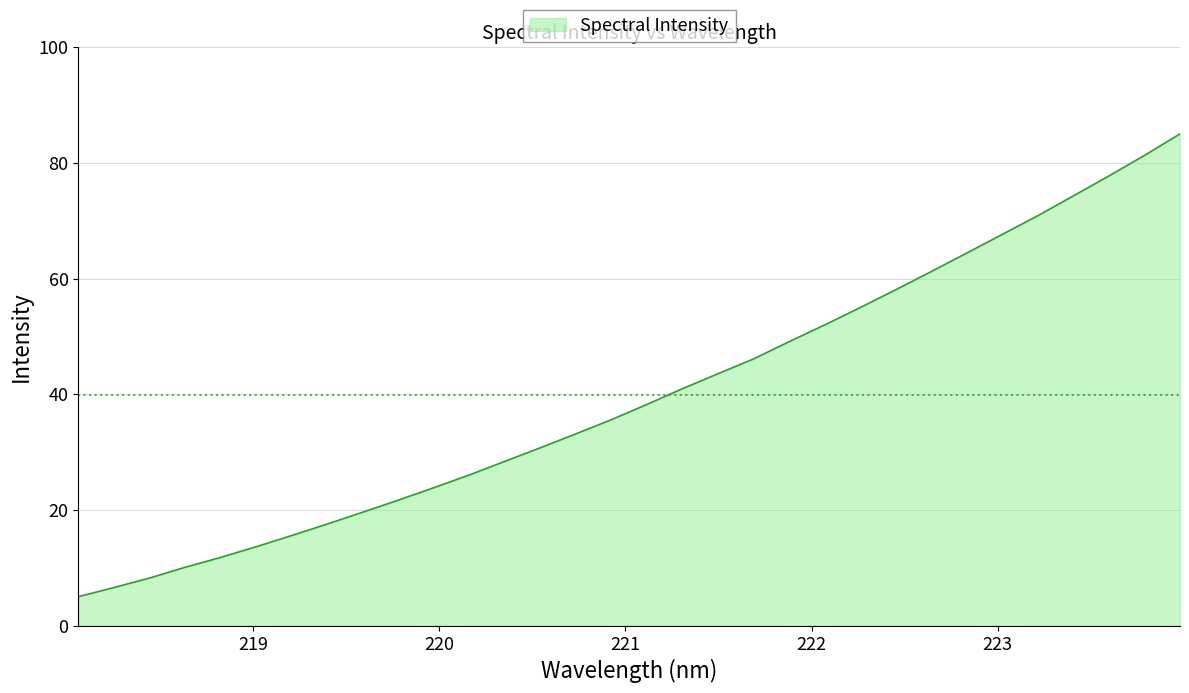

What is the smallest value displayed?

5.0